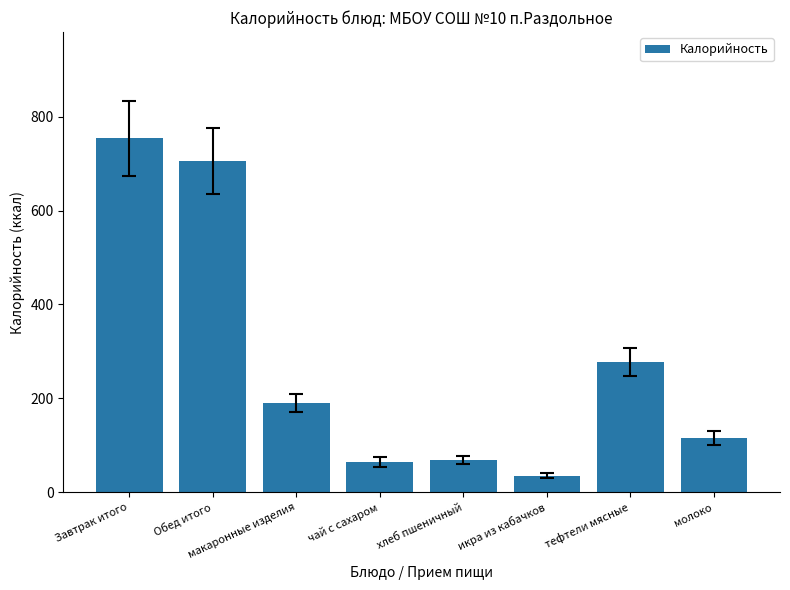

What is the change in value from хлеб пшеничный to икра из кабачков?

-33.2